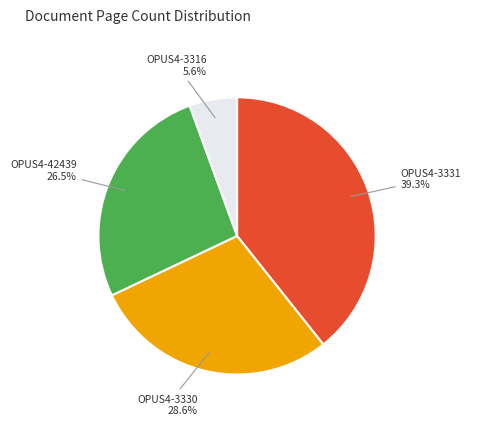

Is OPUS4-3330 the majority of the pie?

No